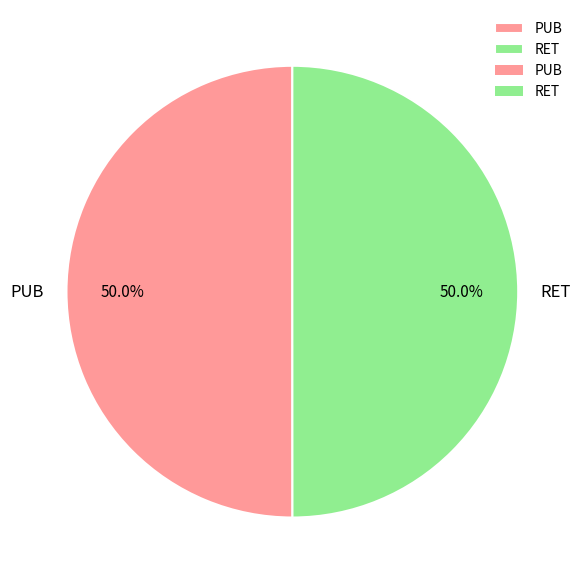

How much of the chart is everything except PUB?

50.0%